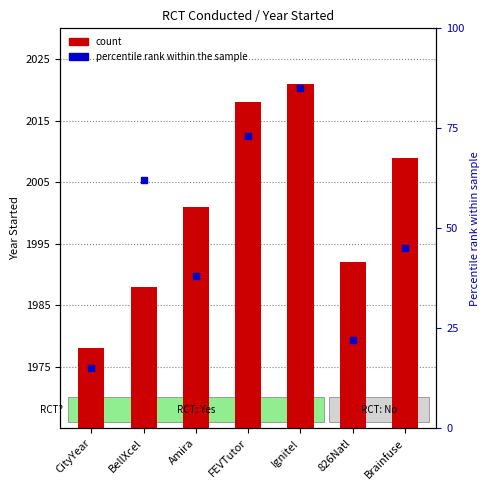

At which category is the sum across all series the highest?

Ignite!